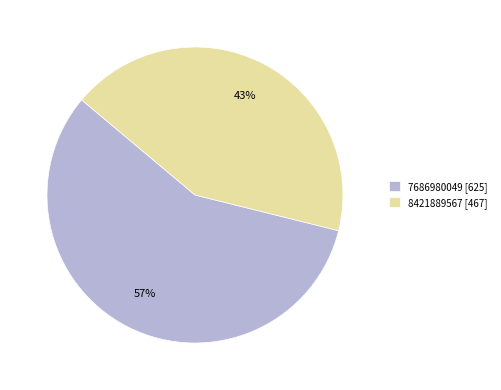

Approximately how many times larger is the value at 7686980049 [625] compared to 8421889567 [467]?

1.3